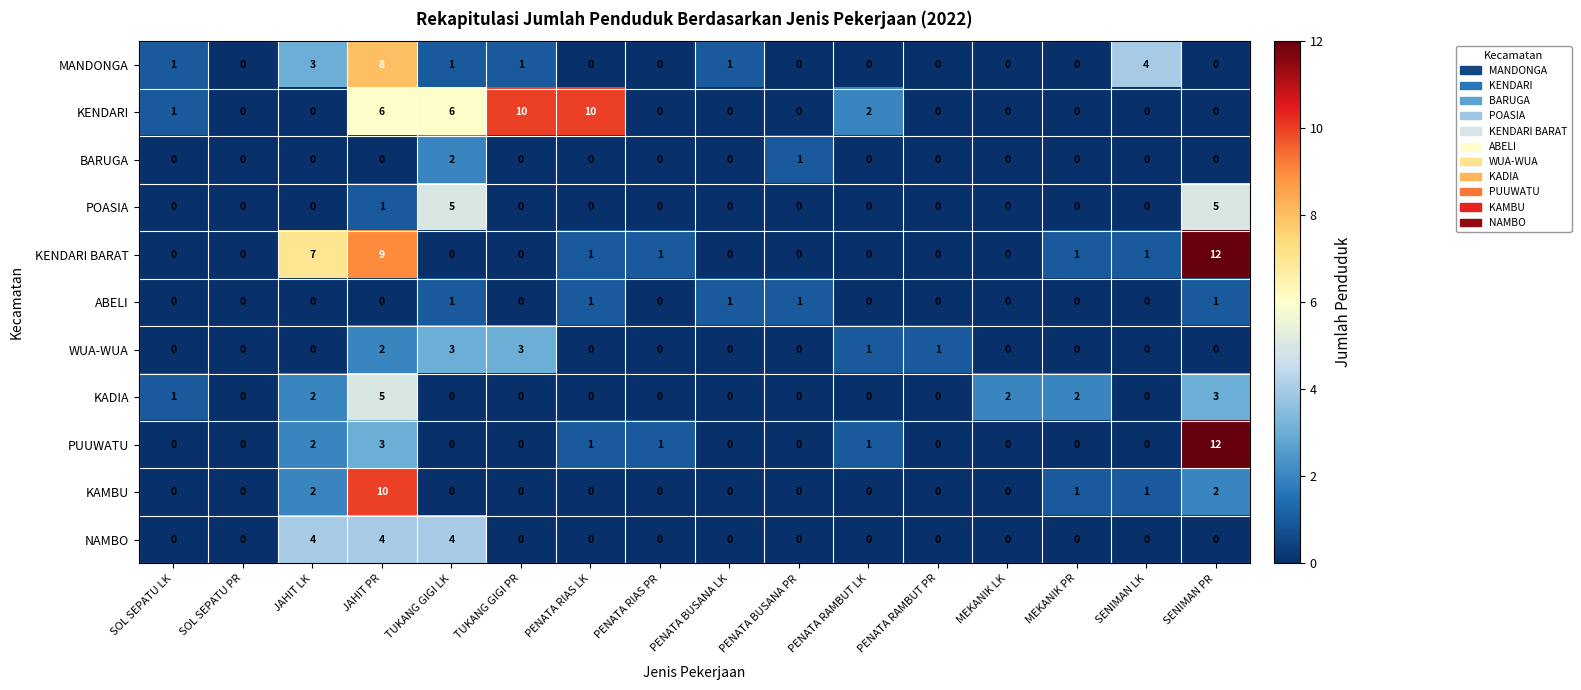

The MANDONGA series shows 4 at JAHIT LK. True or false?

False